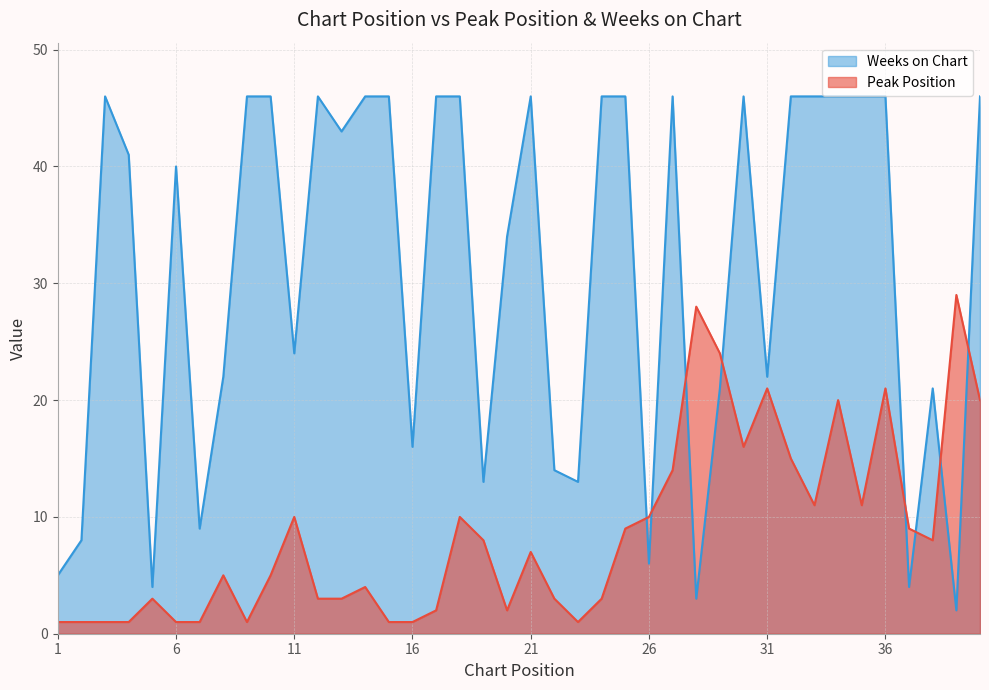

What is the sum of the Weeks on Chart values at 18 and 11?

70